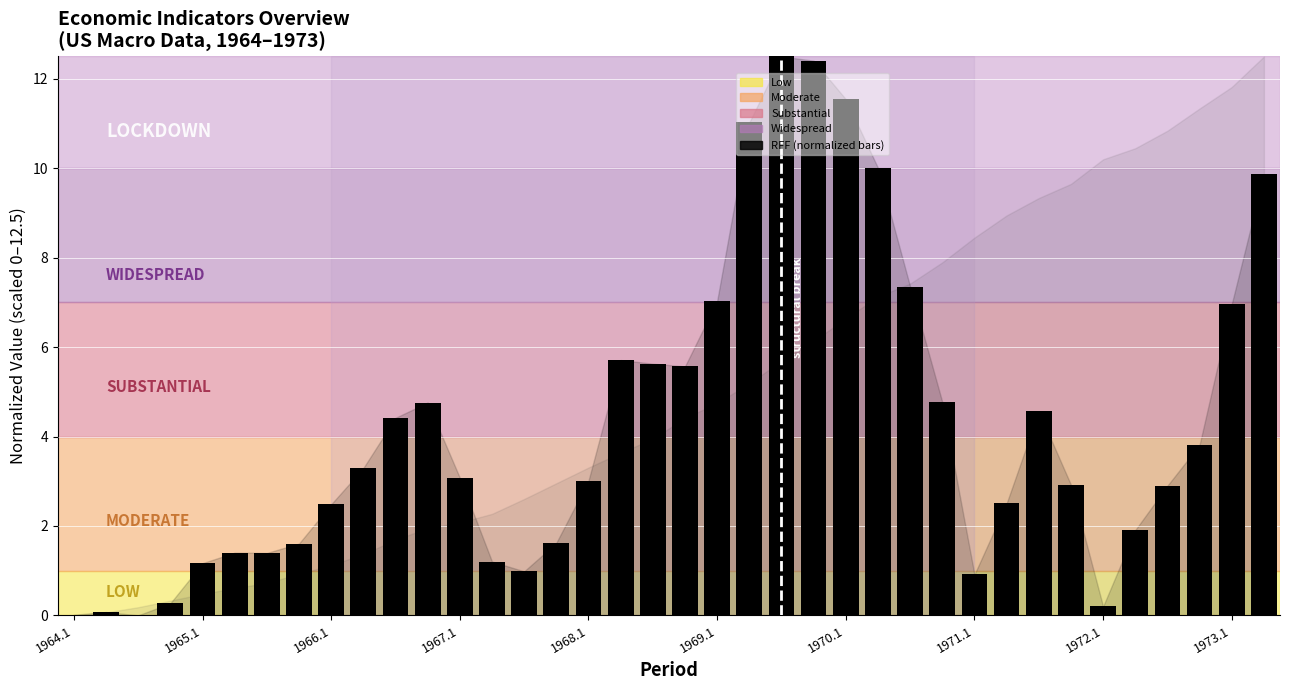

What is the sum of all values?

160.9